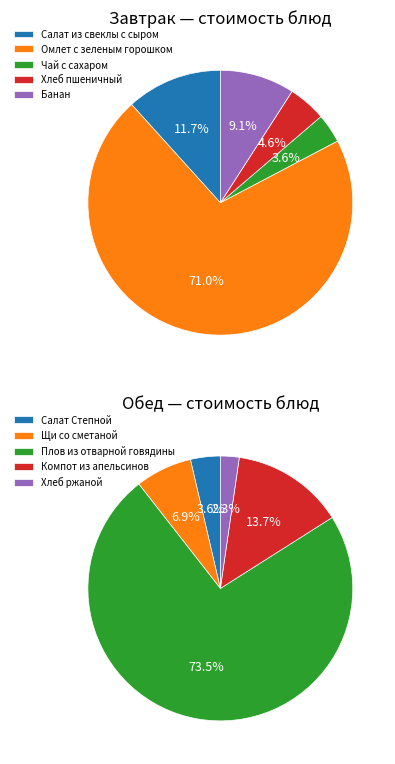

Does any single category account for the majority?

Yes